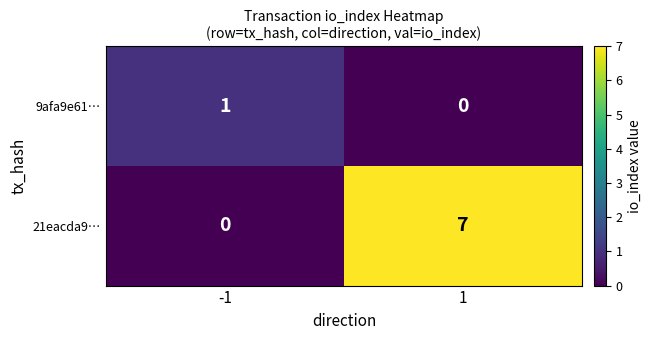

What is the spread (max minus min) of values at -1?

1